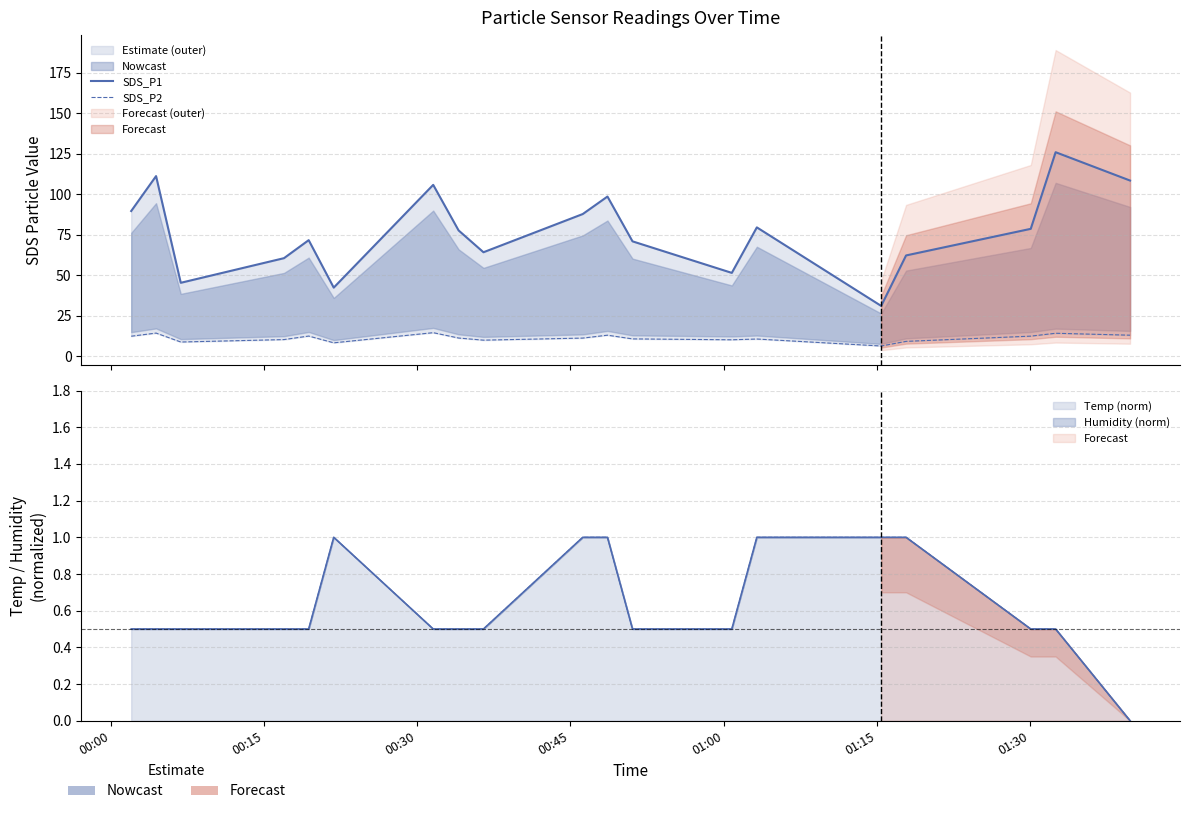

Which series has the largest range (max minus min)?

SDS_P1